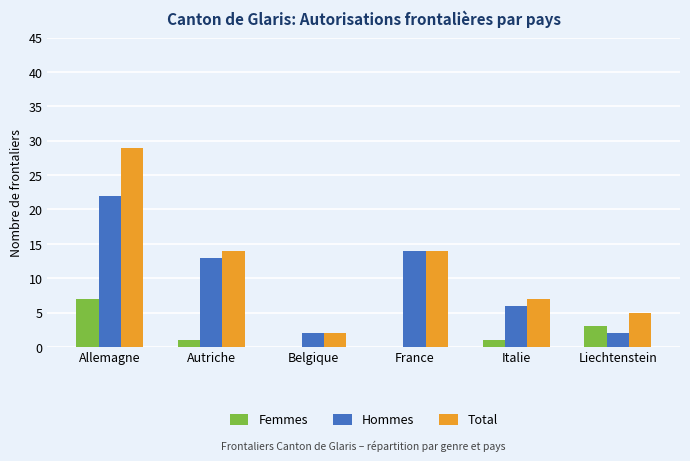

True or false: Femmes has a value of 5 at Liechtenstein.

False